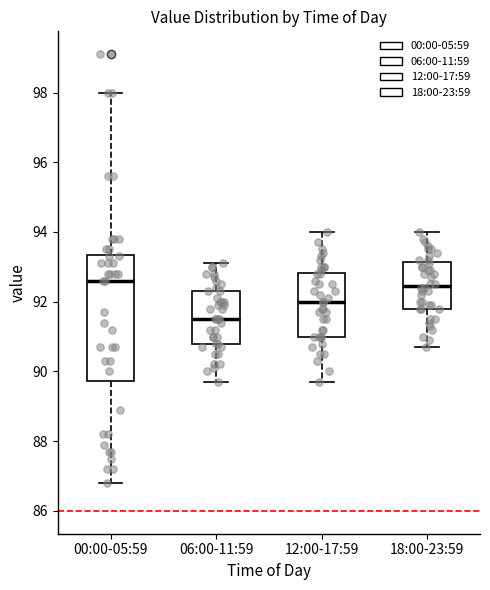

Reading left to right, read every box against the y-axis: the position of its median line, the range the box covers, and the ends of its whiskers. The values are not printed on the chart, so give them approximately, as read against the axis.

00:00-05:59: median 92.6, box 89.8 to 93.4, whiskers 86.8 to 98.0
06:00-11:59: median 91.6, box 90.8 to 92.4, whiskers 89.8 to 93.2
12:00-17:59: median 92.0, box 91.0 to 92.8, whiskers 89.8 to 94.0
18:00-23:59: median 92.4, box 91.8 to 93.2, whiskers 90.8 to 94.0